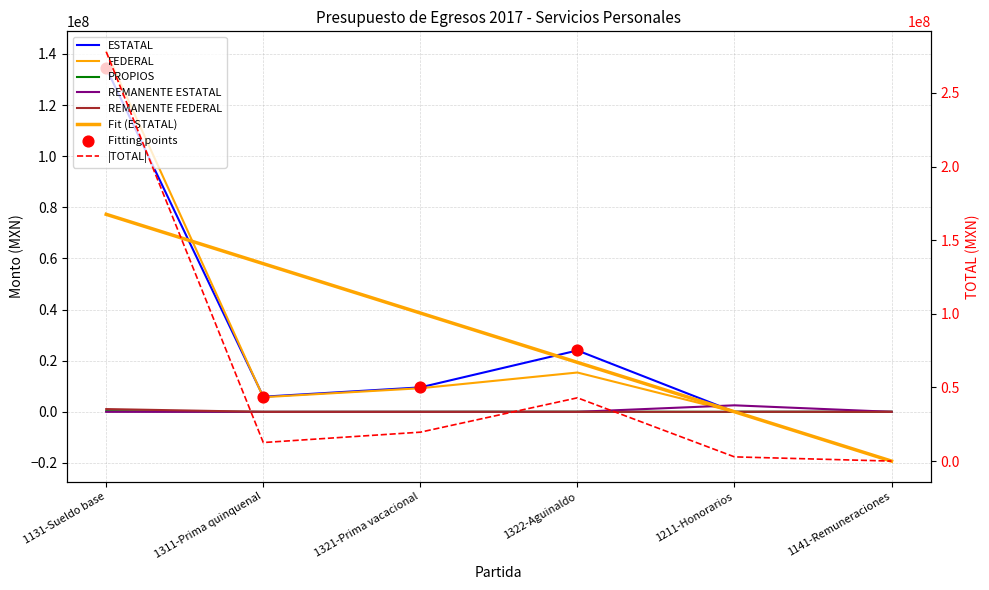

Which series reaches the minimum Y coordinate?

ESTATAL